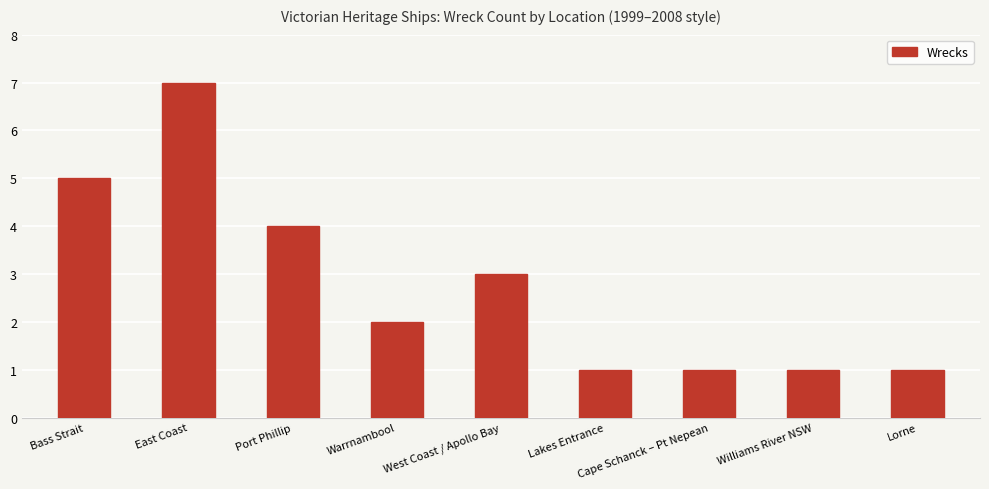

What is the maximum value shown in the chart?

7